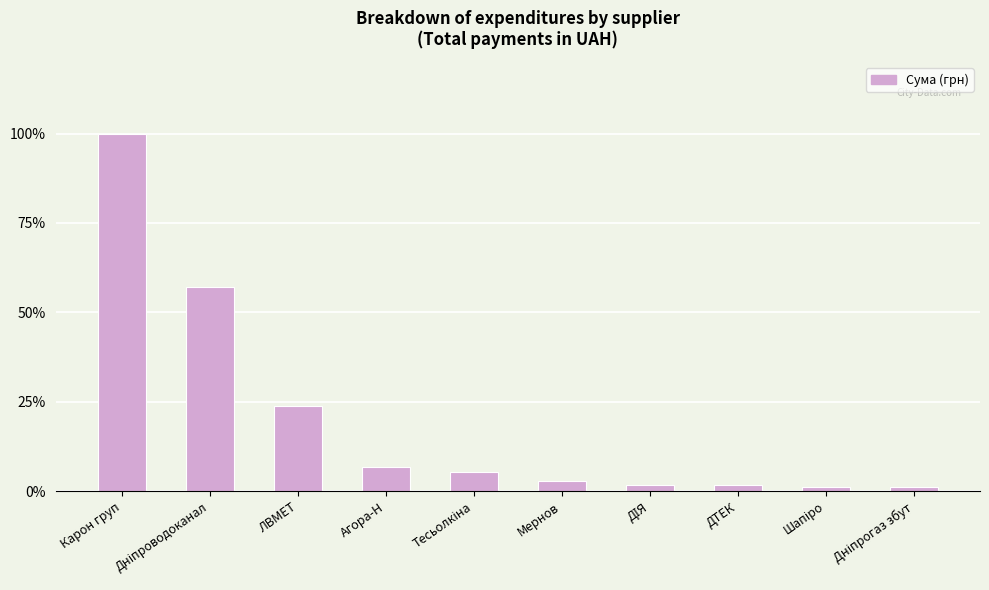

What value does the data have at Мернов?

2.9